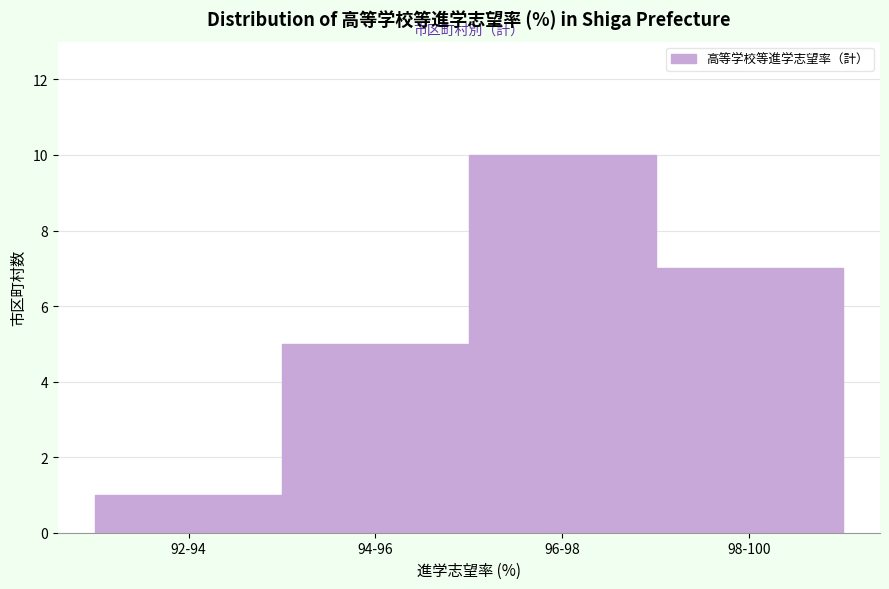

Reading right to left, extract all data points from this chart.

7	10	5	1